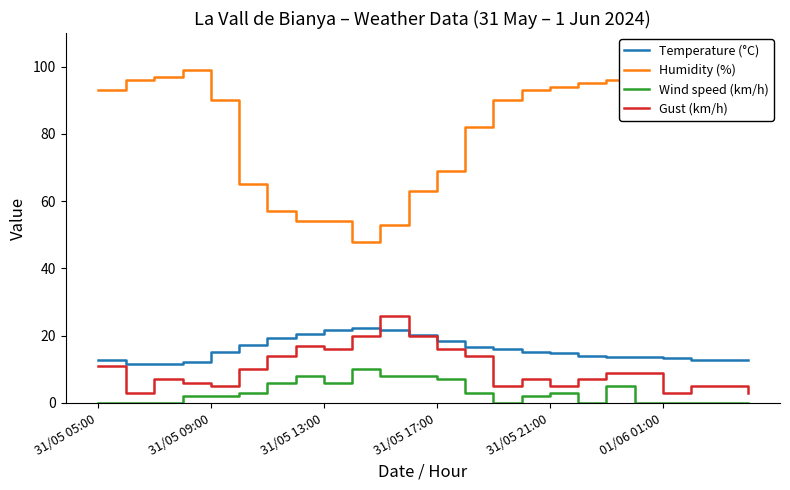

Rank the series by their maximum value, from highest to lowest.

Humidity (%), Gust (km/h), Temperature (°C), Wind speed (km/h)